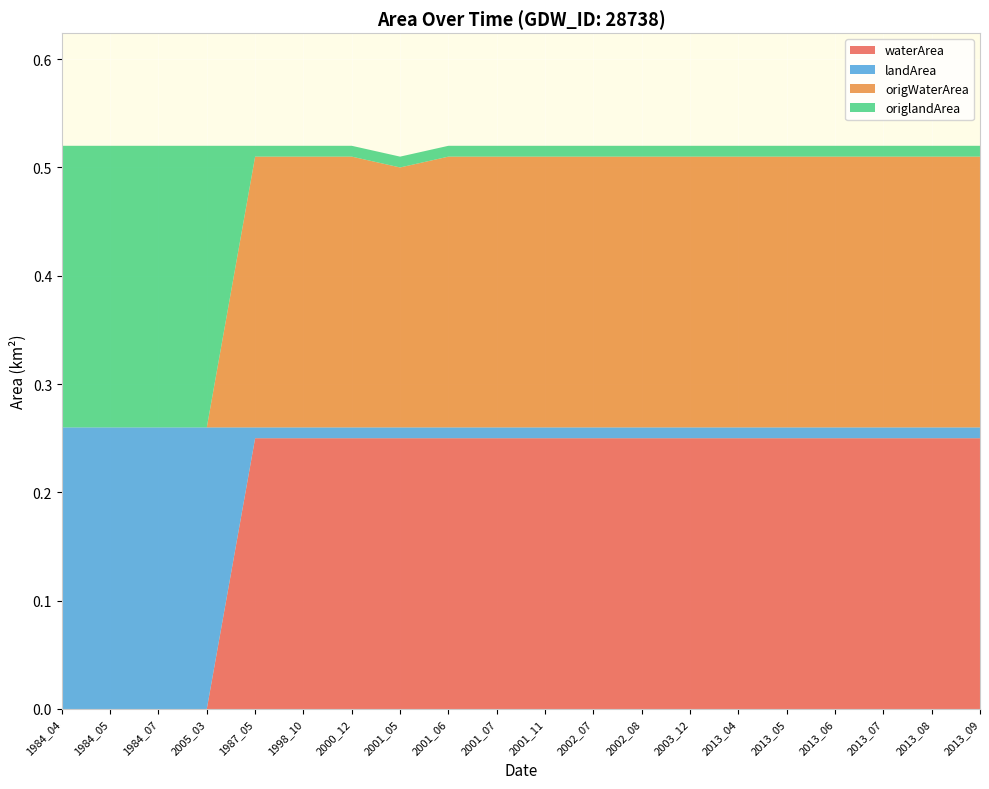

Reading left to right, what are all the values shown in this chart?

waterArea: 1984_04=0.0	1984_05=0.0	1984_07=0.0	2005_03=0.0	1987_05=0.2	1998_10=0.2	2000_12=0.2	2001_05=0.2	2001_06=0.2	2001_07=0.2	2001_11=0.2	2002_07=0.2	2002_08=0.2	2003_12=0.2	2013_04=0.2	2013_05=0.2	2013_06=0.2	2013_07=0.2	2013_08=0.2	2013_09=0.2
landArea: 1984_04=0.3	1984_05=0.3	1984_07=0.3	2005_03=0.3	1987_05=0.0	1998_10=0.0	2000_12=0.0	2001_05=0.0	2001_06=0.0	2001_07=0.0	2001_11=0.0	2002_07=0.0	2002_08=0.0	2003_12=0.0	2013_04=0.0	2013_05=0.0	2013_06=0.0	2013_07=0.0	2013_08=0.0	2013_09=0.0
origWaterArea: 1984_04=0.0	1984_05=0.0	1984_07=0.0	2005_03=0.0	1987_05=0.2	1998_10=0.2	2000_12=0.2	2001_05=0.2	2001_06=0.2	2001_07=0.2	2001_11=0.2	2002_07=0.2	2002_08=0.2	2003_12=0.2	2013_04=0.2	2013_05=0.2	2013_06=0.2	2013_07=0.2	2013_08=0.2	2013_09=0.2
origlandArea: 1984_04=0.3	1984_05=0.3	1984_07=0.3	2005_03=0.3	1987_05=0.0	1998_10=0.0	2000_12=0.0	2001_05=0.0	2001_06=0.0	2001_07=0.0	2001_11=0.0	2002_07=0.0	2002_08=0.0	2003_12=0.0	2013_04=0.0	2013_05=0.0	2013_06=0.0	2013_07=0.0	2013_08=0.0	2013_09=0.0